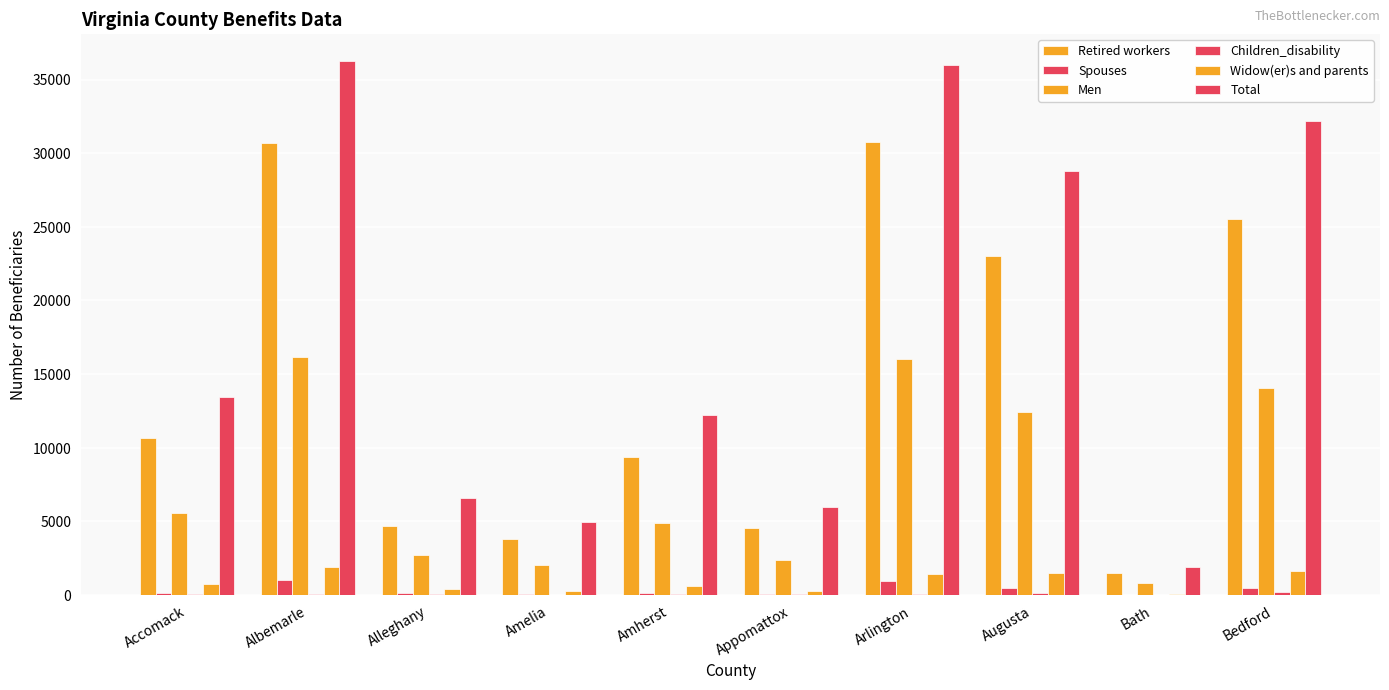

How many groups of bars are there?

10